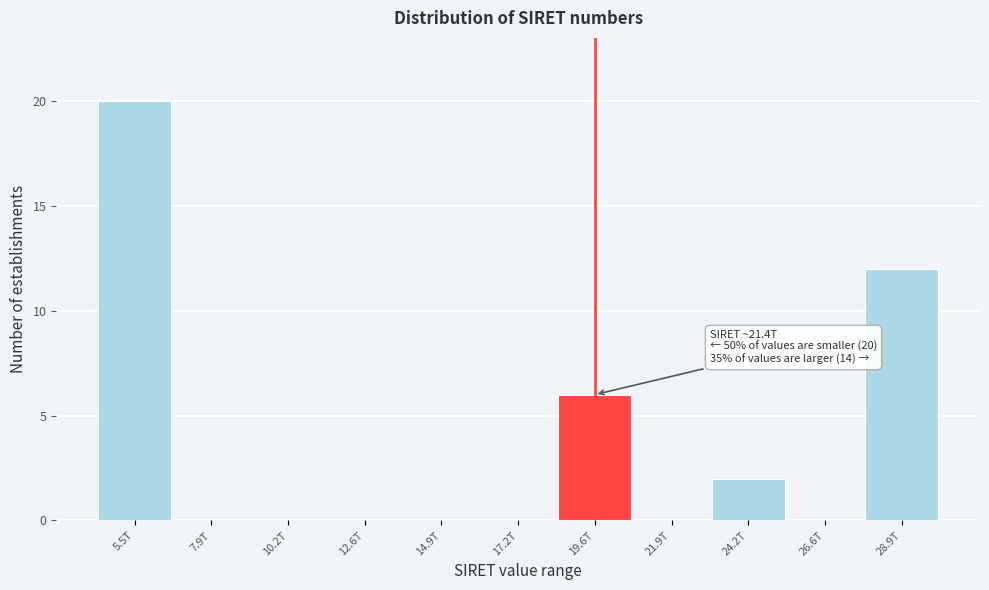

Reading left to right, extract all data points from this chart.

5.5T=20	7.9T=0	10.2T=0	12.6T=0	14.9T=0	17.2T=0	19.6T=6	21.9T=0	24.2T=2	26.6T=0	28.9T=12